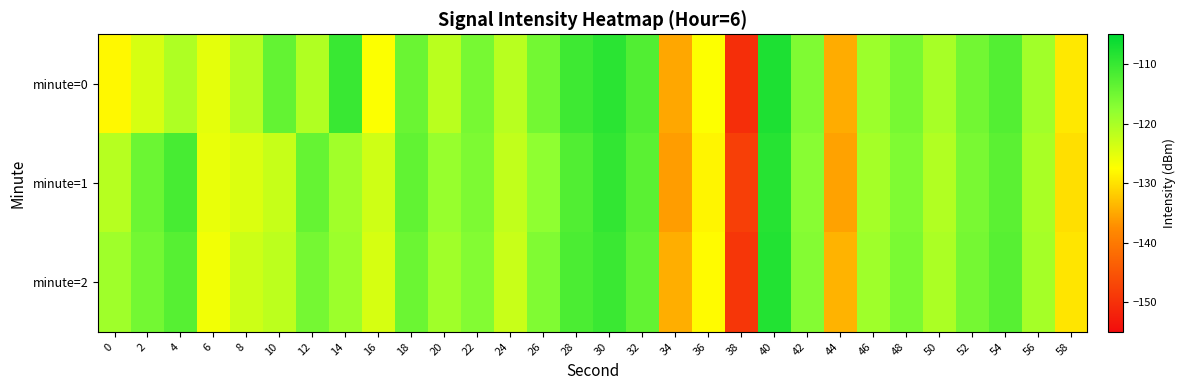

Rank the series at 22 from lowest to highest value.

minute=2, minute=1, minute=0